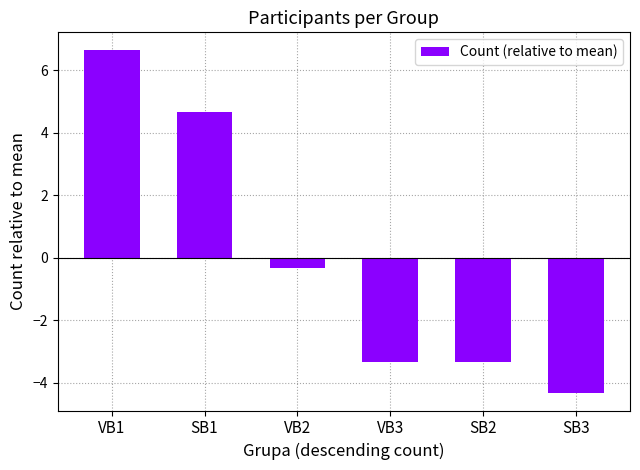

How many distinct data groups are displayed?

1